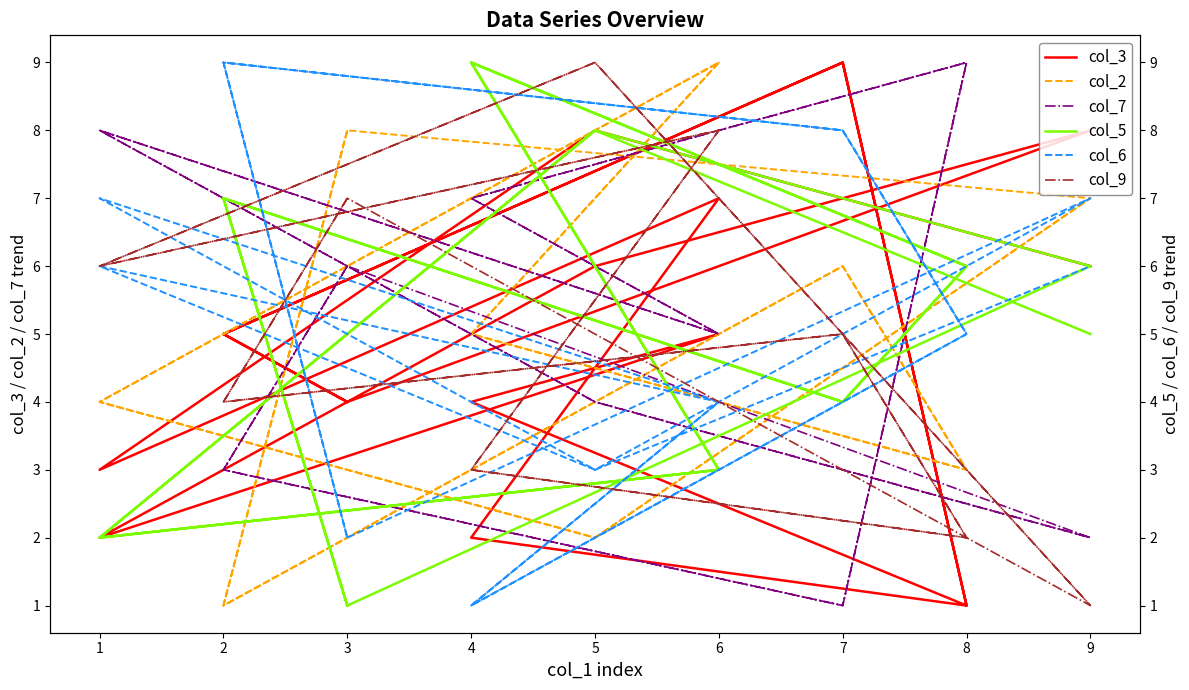

What is the value of the col_3 point at the 14th from the left?

2